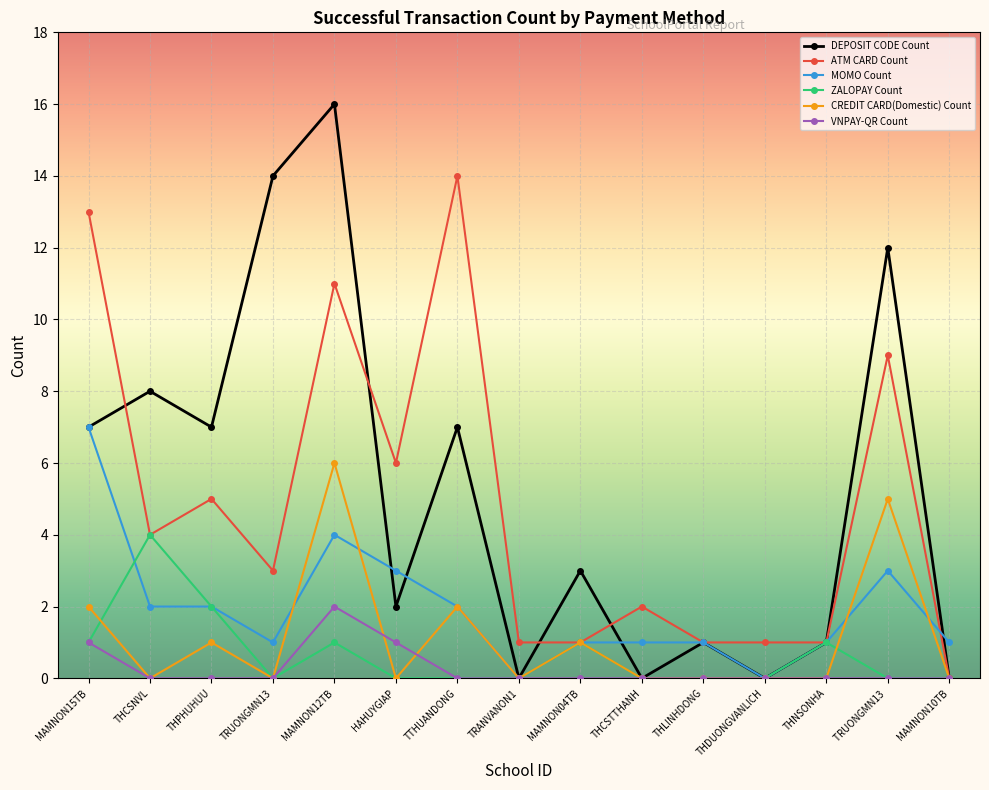

What is the total value across all series at THCSTTHANH?

3